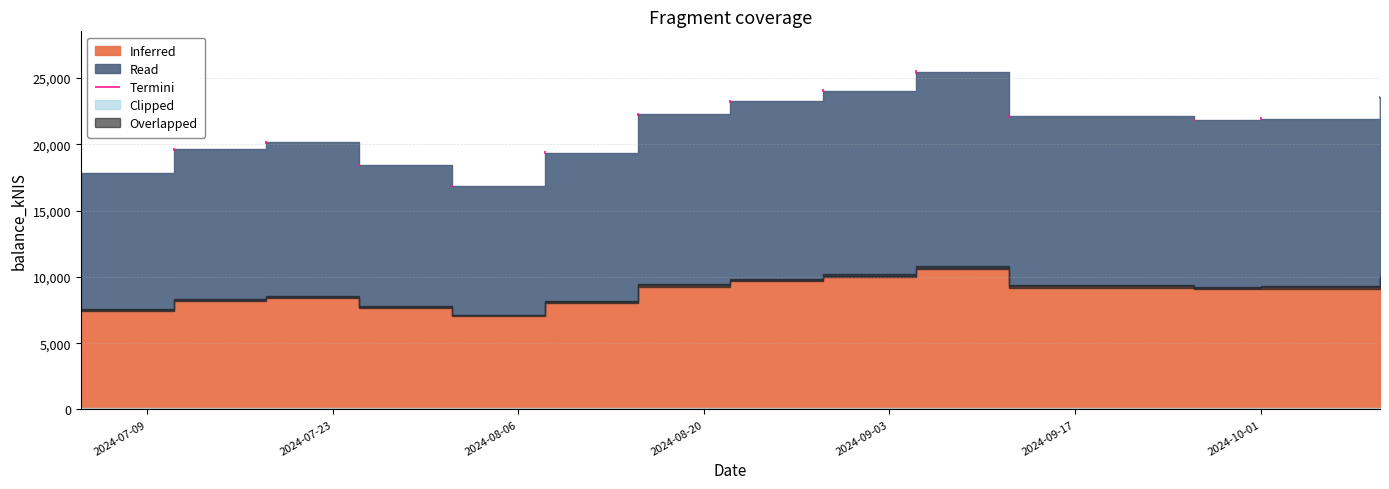

List the labels in order of value, smallest first.

2024-08-01, 2024-07-04, 2024-07-25, 2024-08-08, 2024-07-11, 2024-07-18, 2024-09-26, 2024-10-01, 2024-09-12, 2024-08-15, 2024-08-22, 2024-10-10, 2024-08-29, 2024-09-05